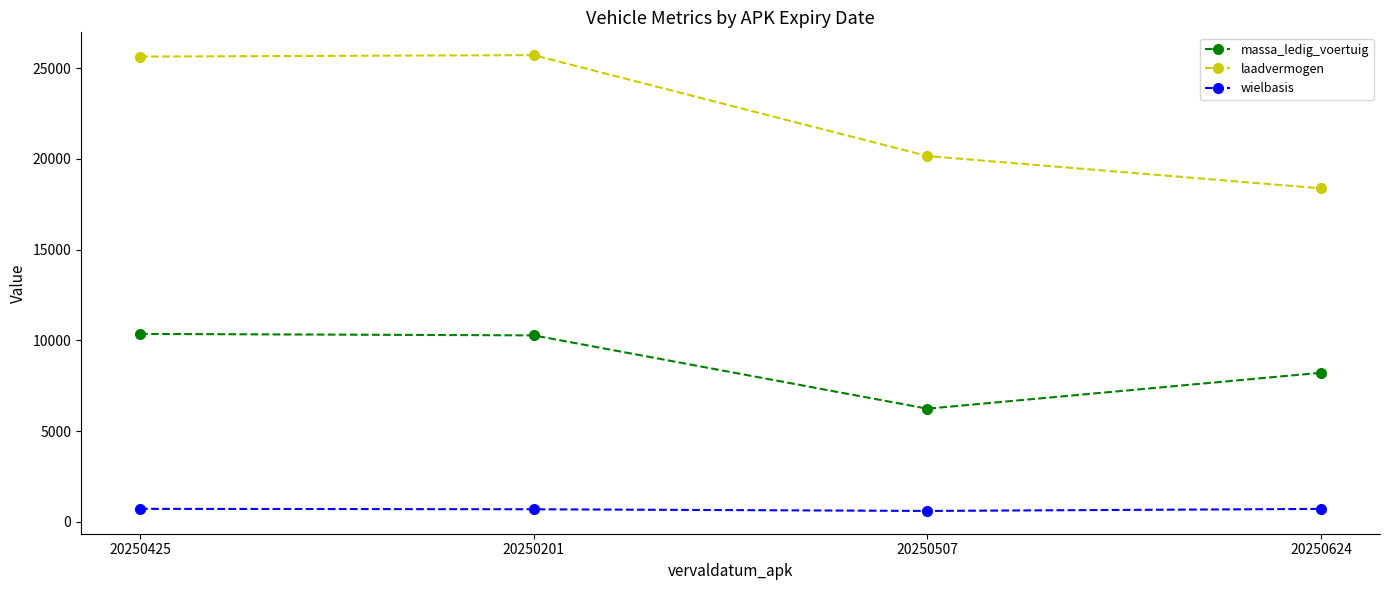

What is the spread (max minus min) of values at 20250425?

24918